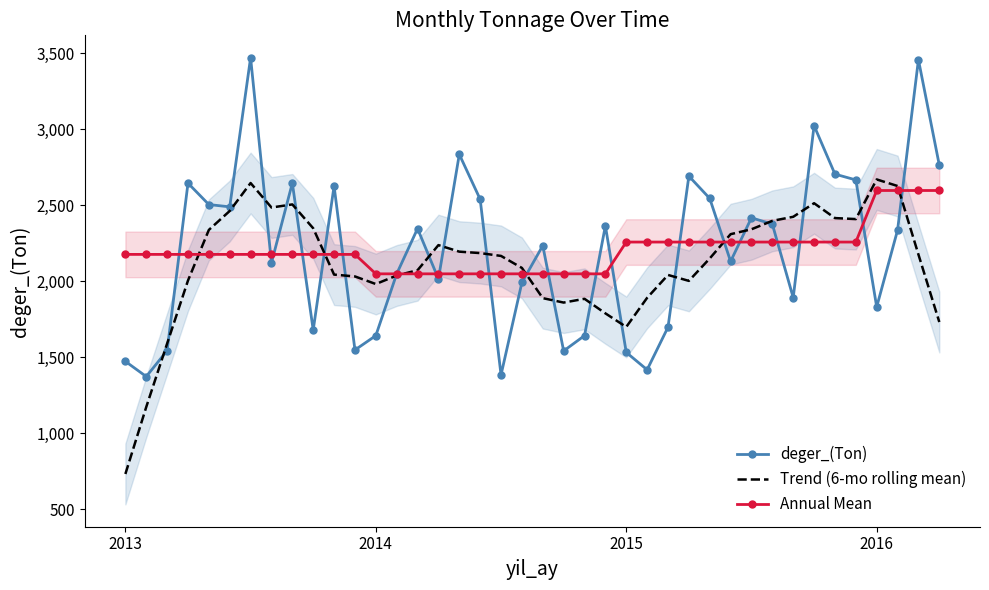

At 26, list the series in order from smallest to largest.

deger_(Ton), Trend (6-mo rolling mean), Annual Mean